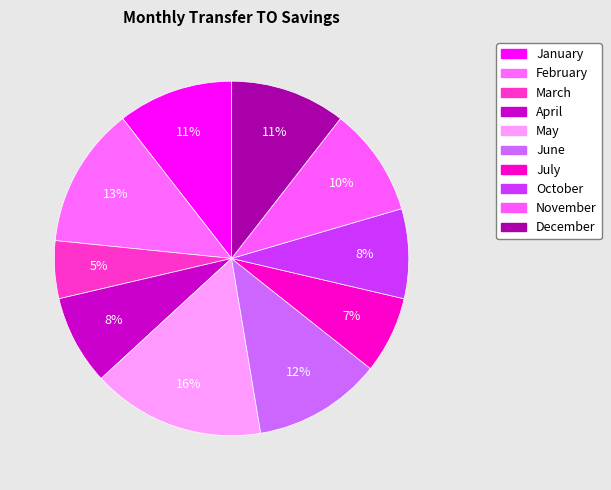

Which slice is the smallest?

March